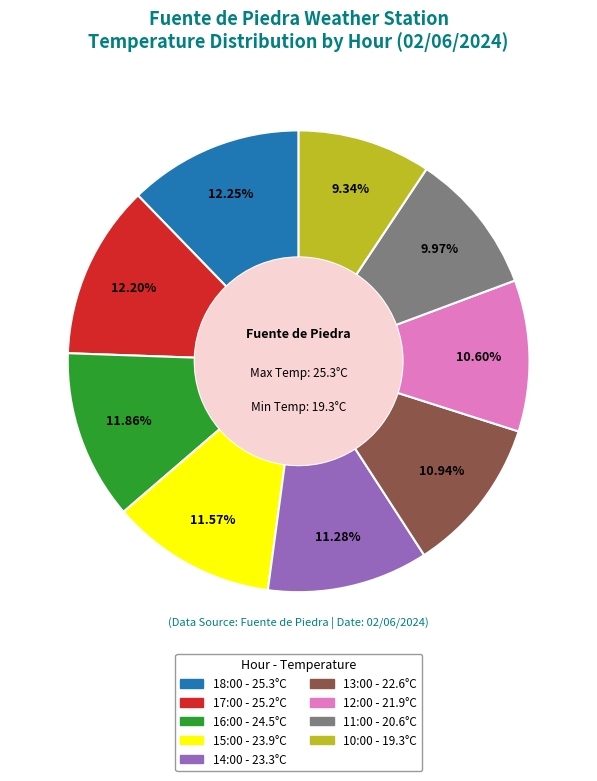

Approximately how many times larger is the value at 11:00 compared to 12:00?

0.9